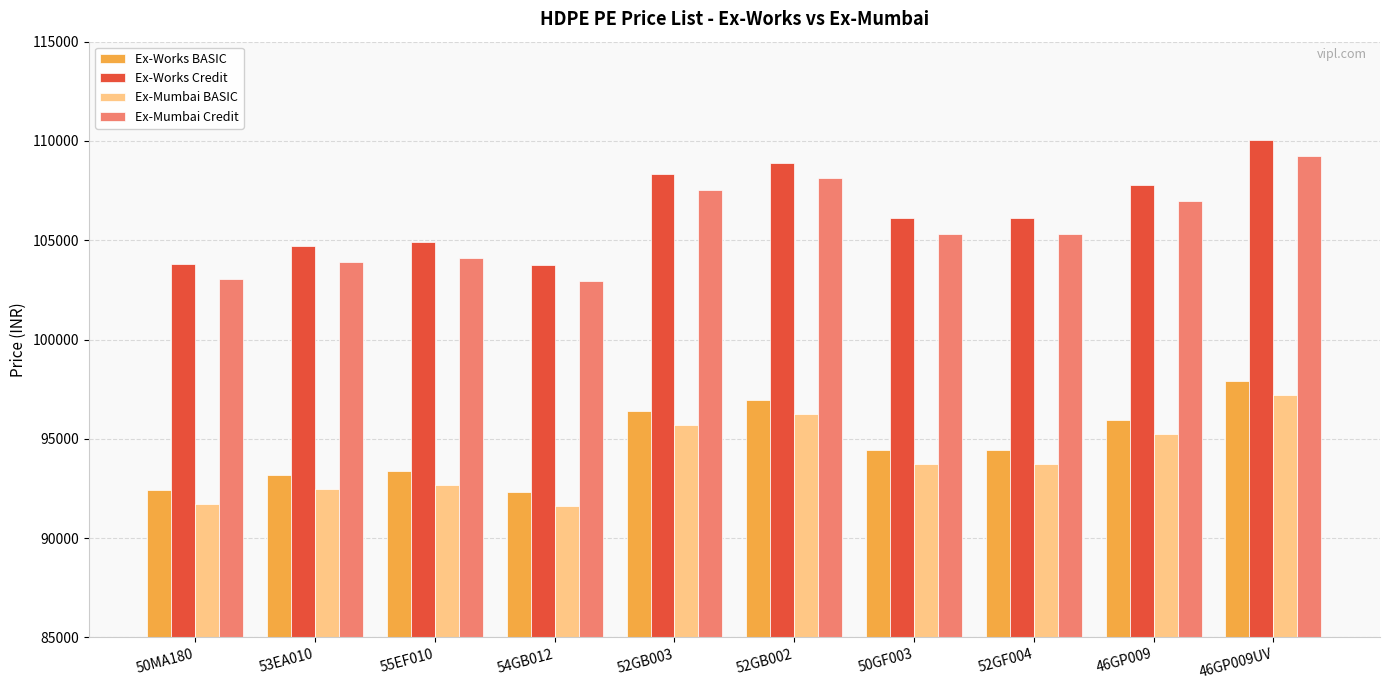

The Ex-Mumbai Credit series shows 30059.1 at 46GP009UV. True or false?

False